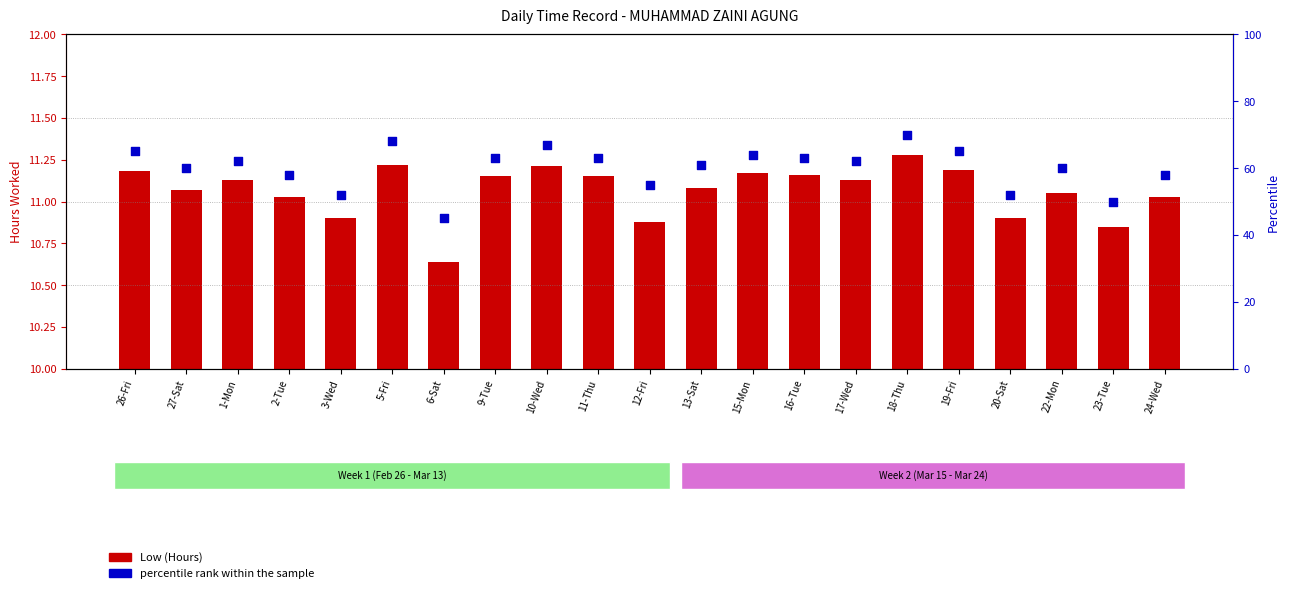

What is the total value across all series at 5-Fri?

79.2